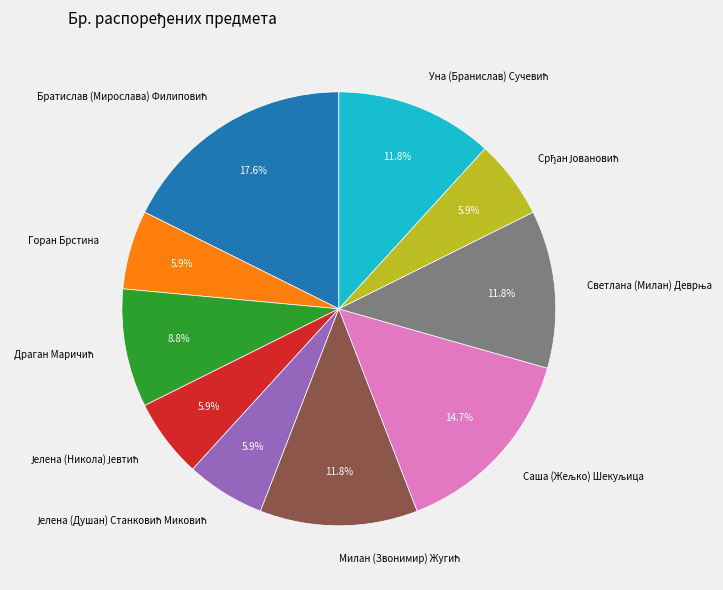

Does any single category account for the majority?

No